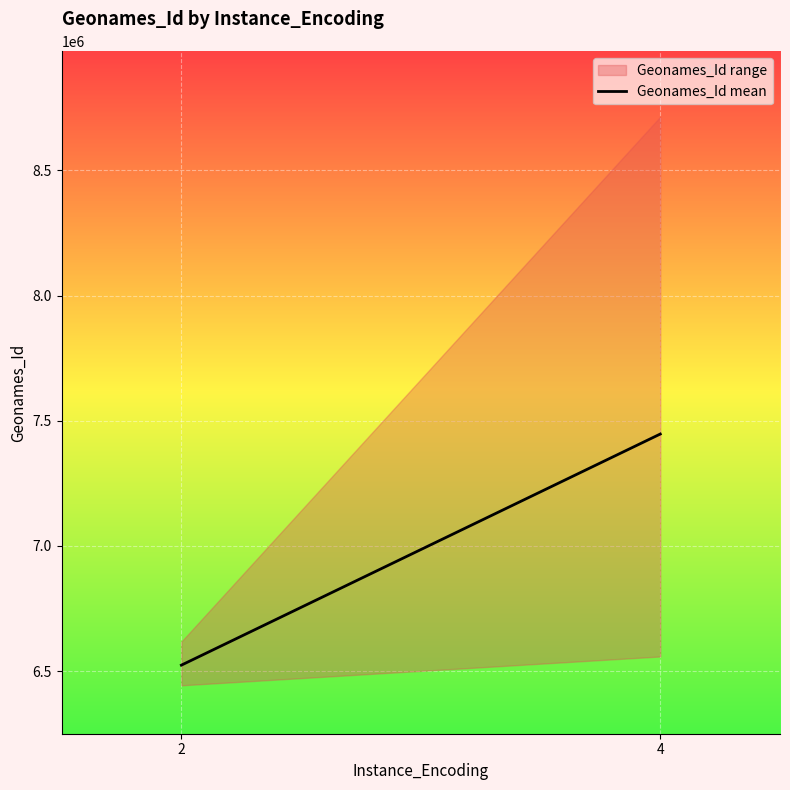

What is the sum of all values?

13970401.5